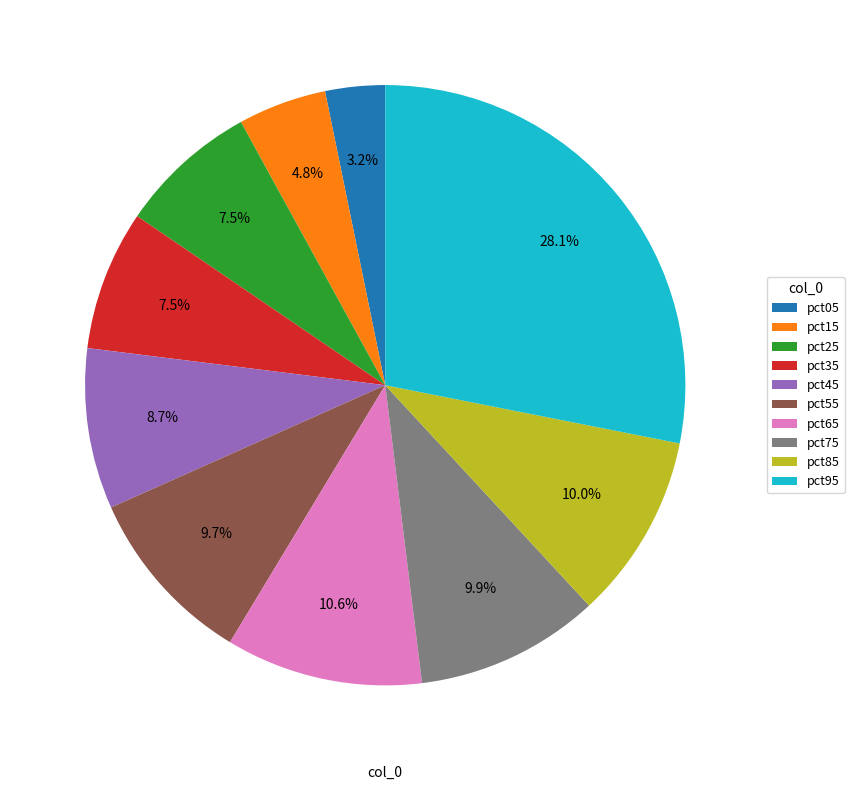

Is the sum of pct85 and pct75 greater than half?

No